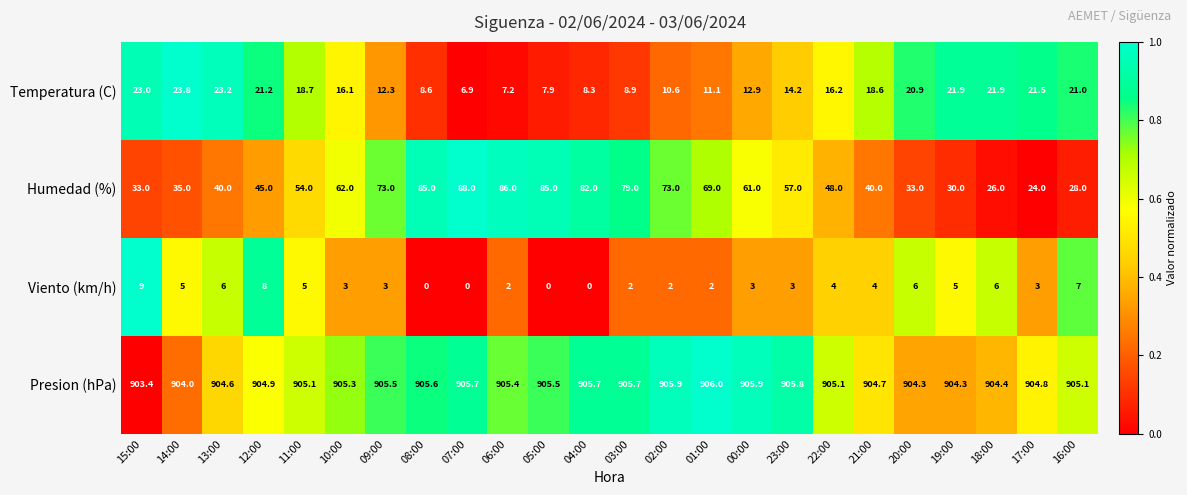

Rank the series by their maximum value, from highest to lowest.

Presion (hPa), Humedad (%), Temperatura (C), Viento (km/h)